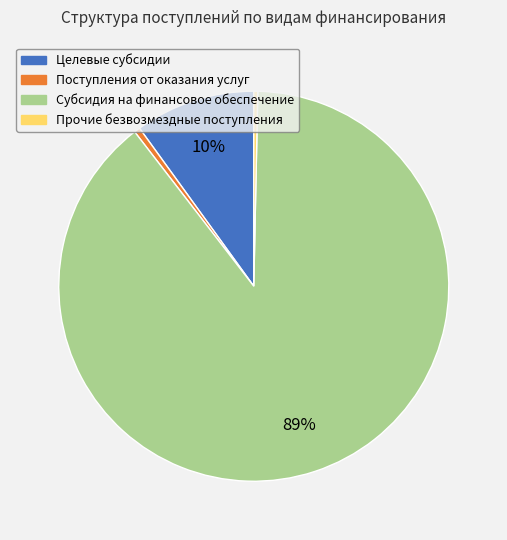

To the nearest percent, what is the average slice percentage?

25%